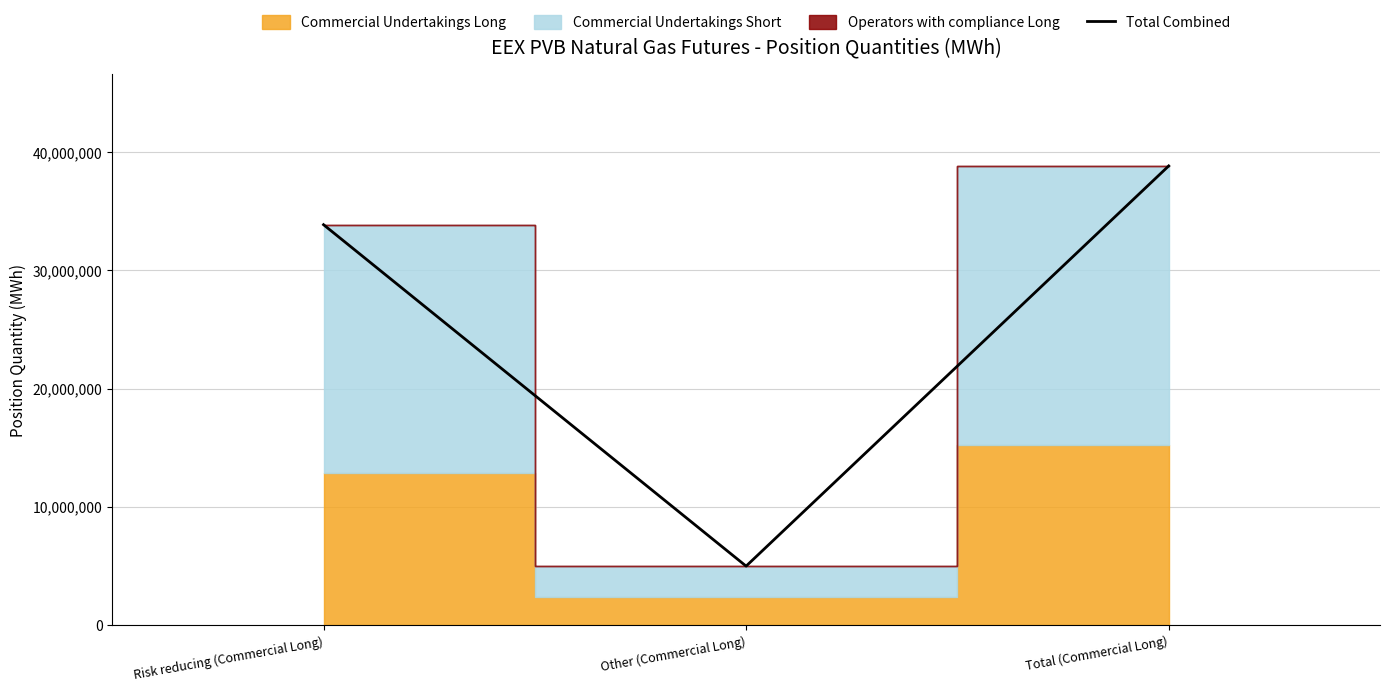

What position from the left is Risk reducing (Commercial Long)?

1